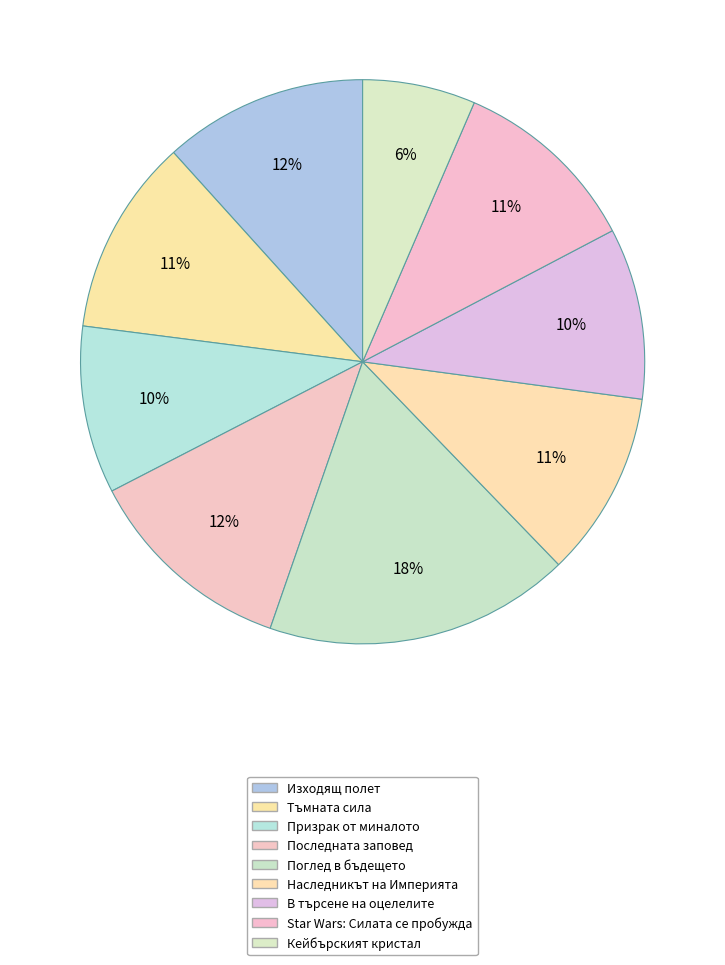

What is the ratio of the value at Призрак от миналото to the value at В търсене на оцелелите?

1.0